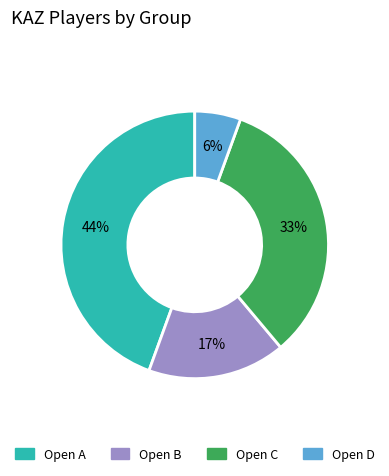

Is there any slice that represents more than half of the pie?

No